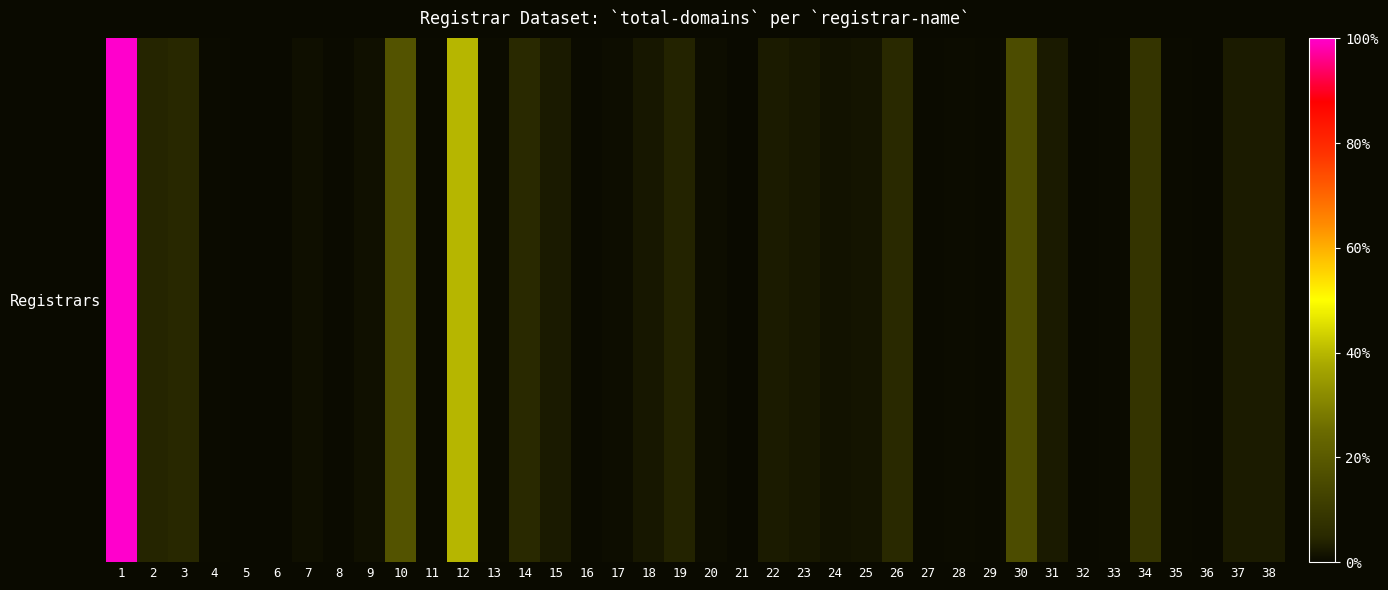

What is the sum of the values at 17 and 36?

7